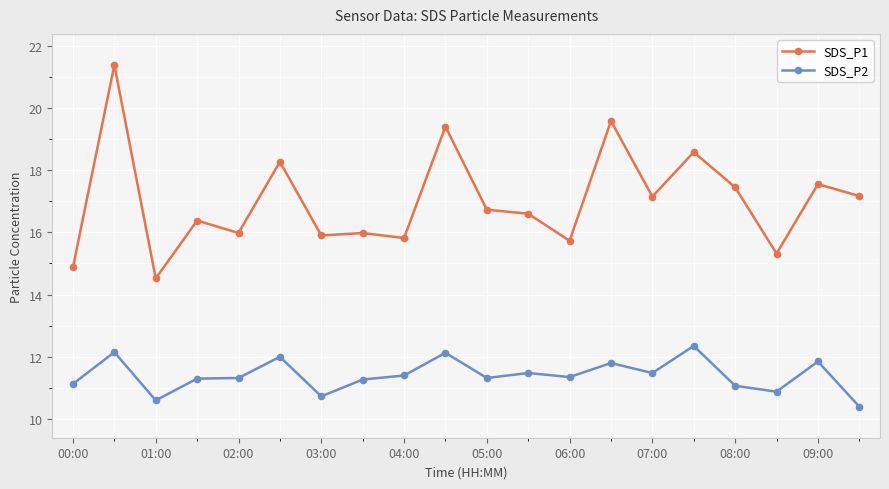

Which series has the widest spread of values?

SDS_P1